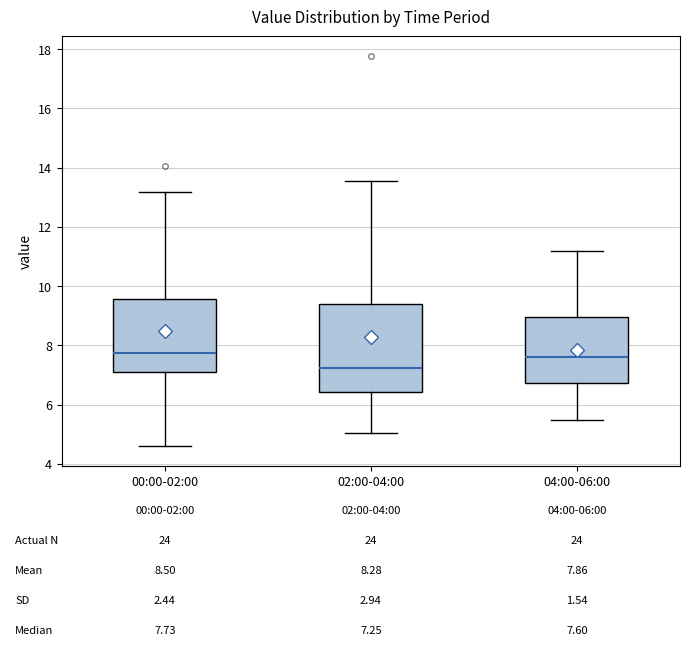

Comparing the boxes themselves (not the whiskers), which one is the tallest?

02:00-04:00